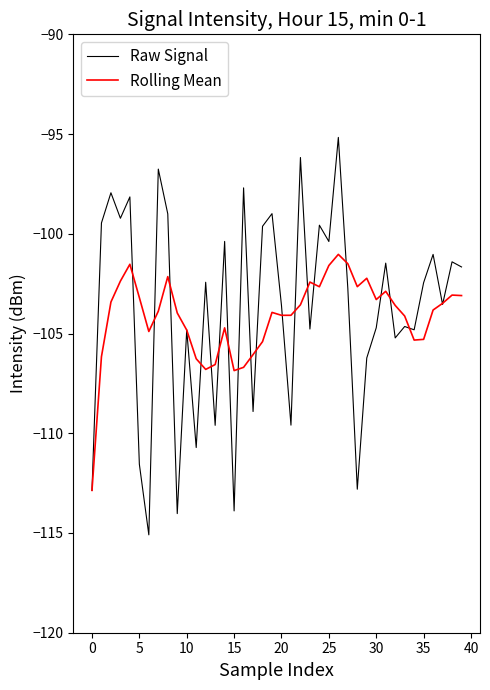

What is the smallest value displayed?

-115.1